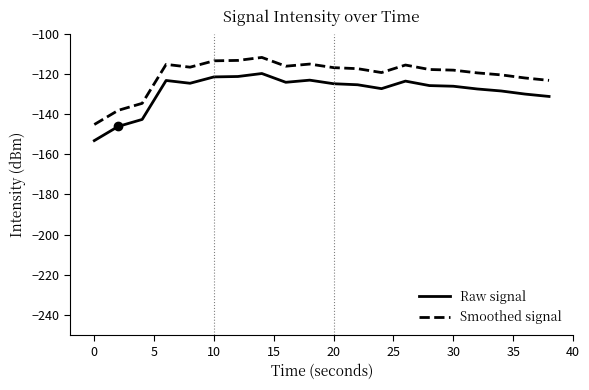

Is this an area chart (filled region under the line)?

No